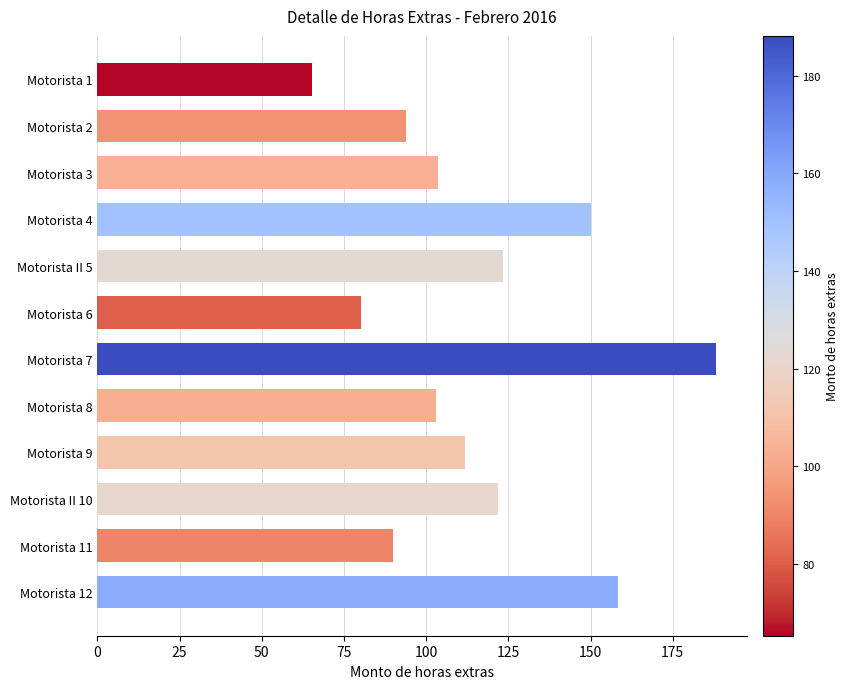

Between Motorista 12 and Motorista 8, which is larger?

Motorista 12